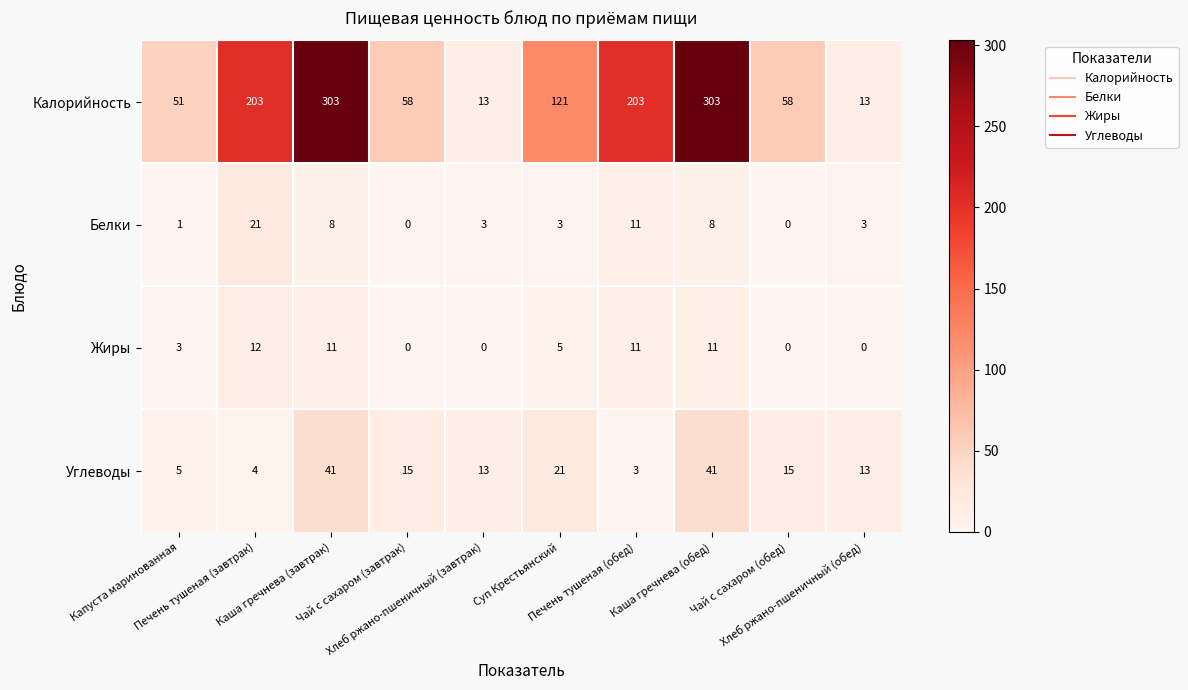

How many data points does each series have?

10